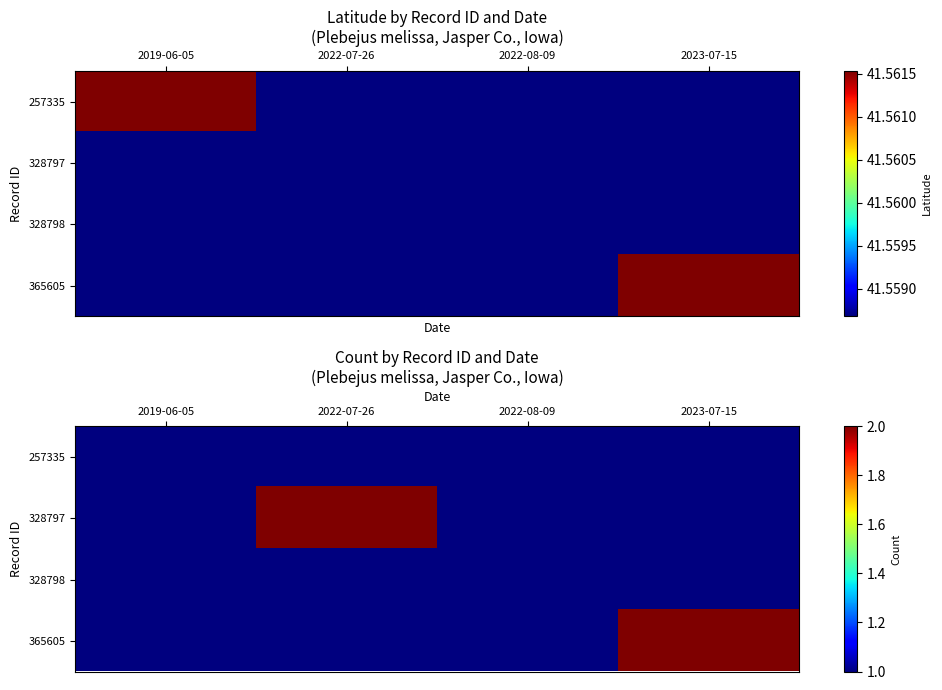

Which label corresponds to the smallest value in the chart?

2019-06-05